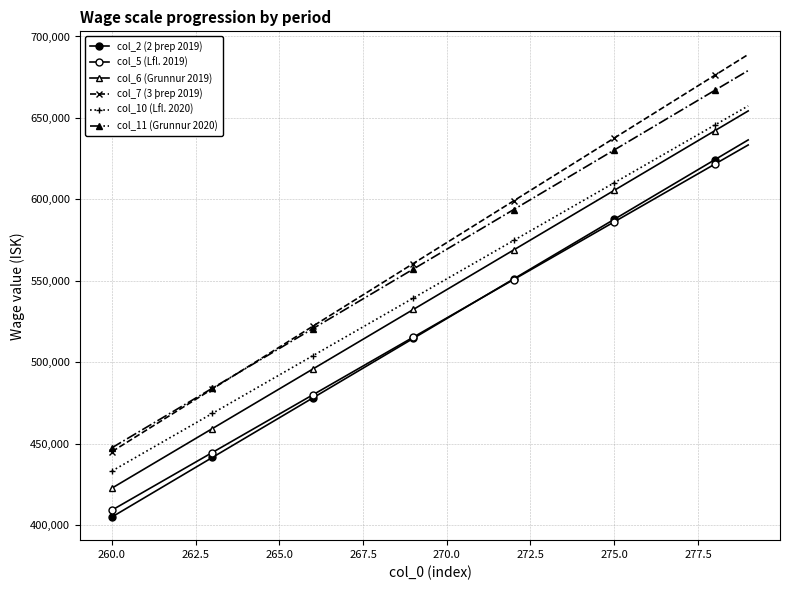

How many categories are shown in the chart?

20